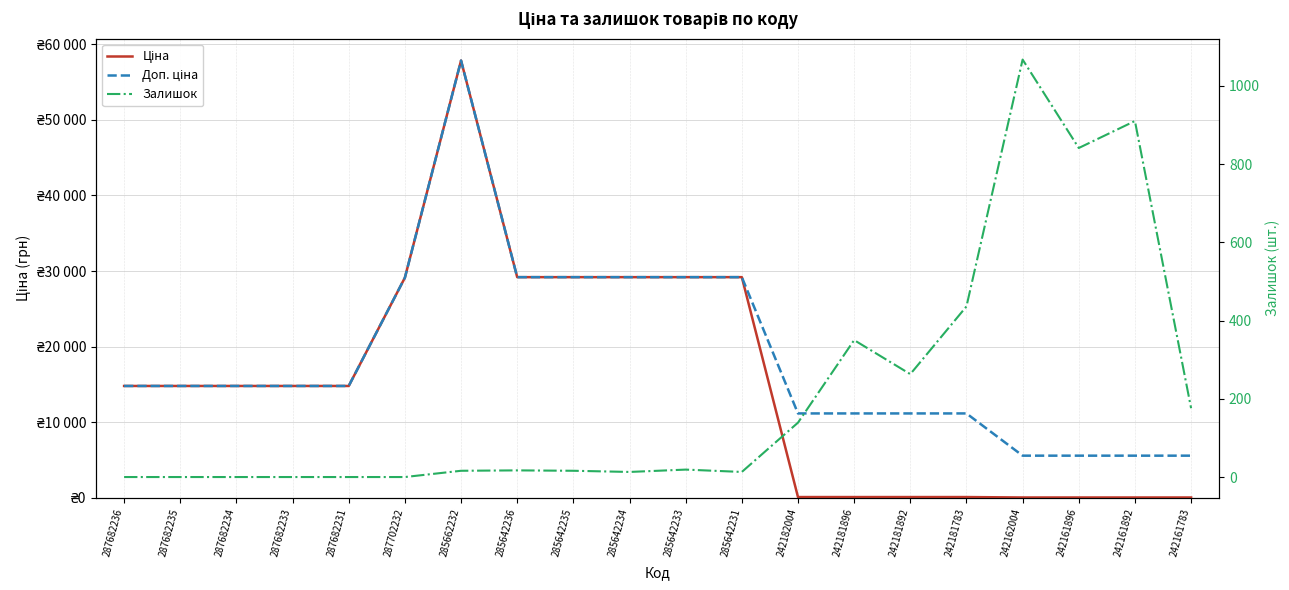

How many data points in Ціна are less than 14800?

8